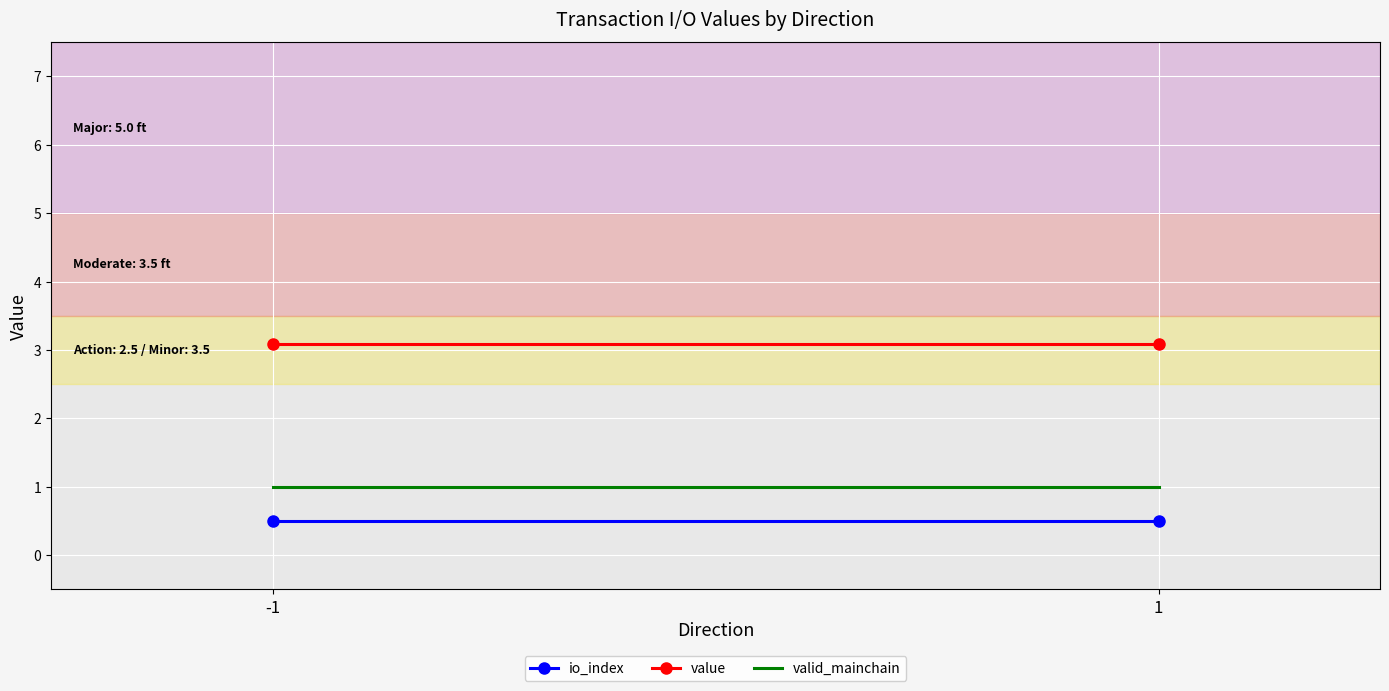

Where is value nearest to the value 3?

-1